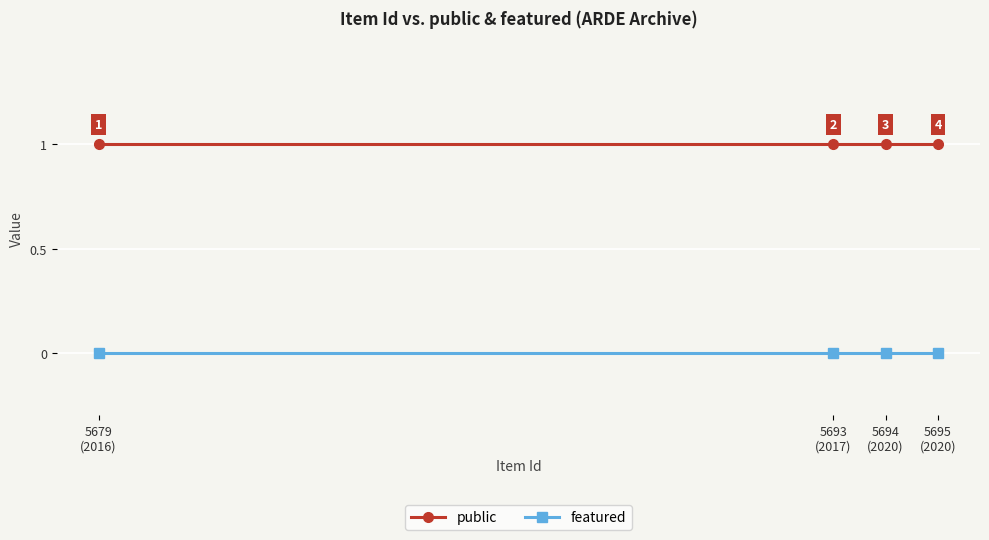

True or false: public has more than 0 interior local peaks.

False